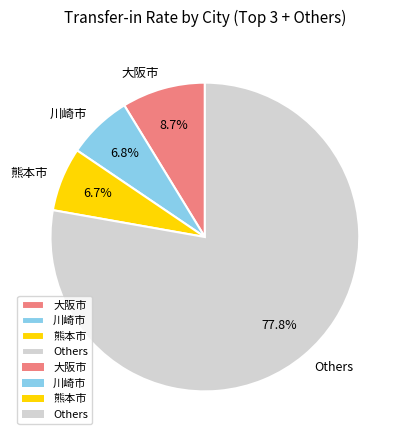

What percentage is NOT represented by 川崎市?

93.2%